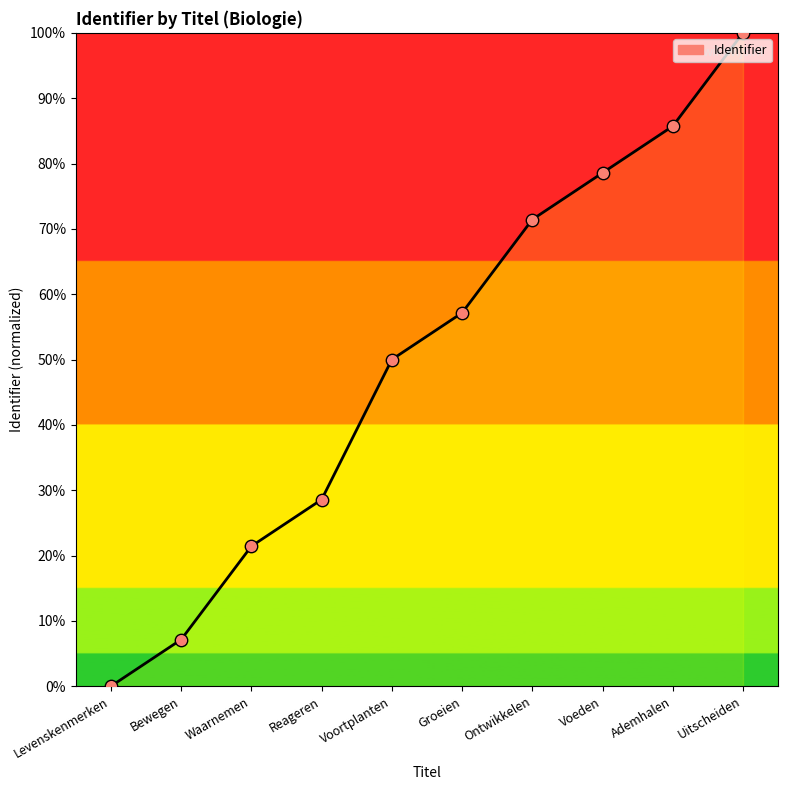

What is the change in value from Voeden to Ademhalen?

+7.1